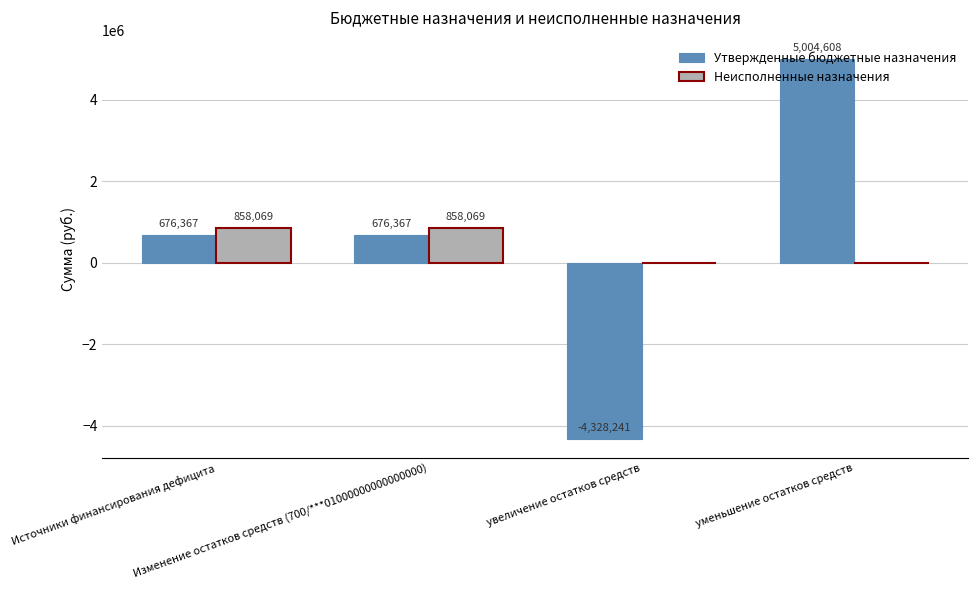

What is the greatest value displayed?

5004607.9